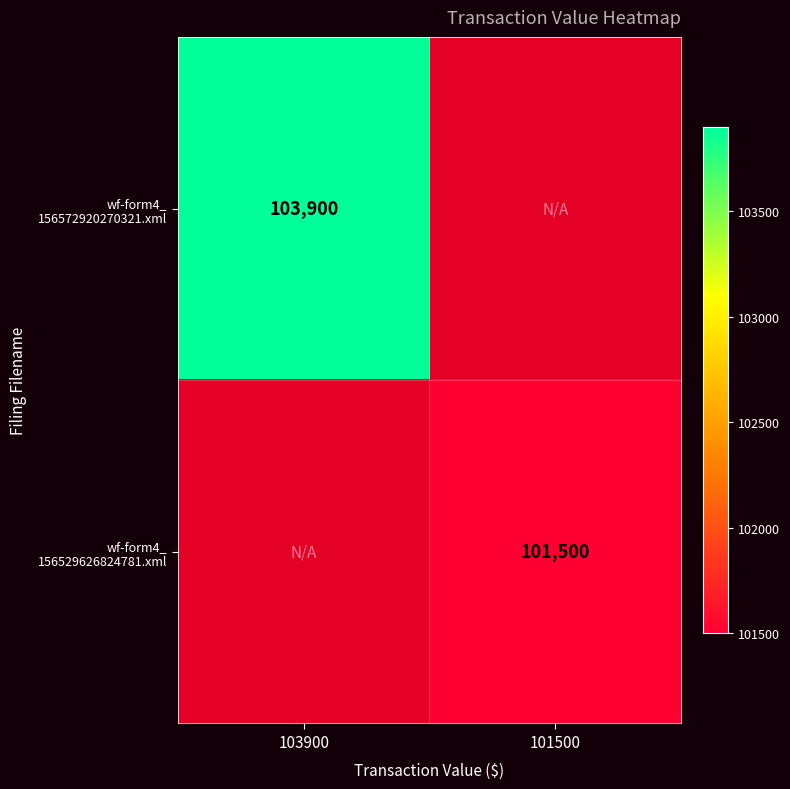

Is the value of wf-form4_ 156529626824781.xml at 101500 greater than the value of wf-form4_ 156572920270321.xml at 101500?

No